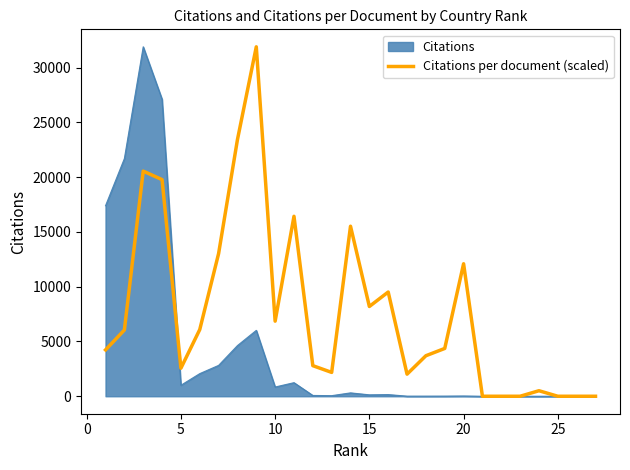

What is the highest value of the Citations series?

31891.0